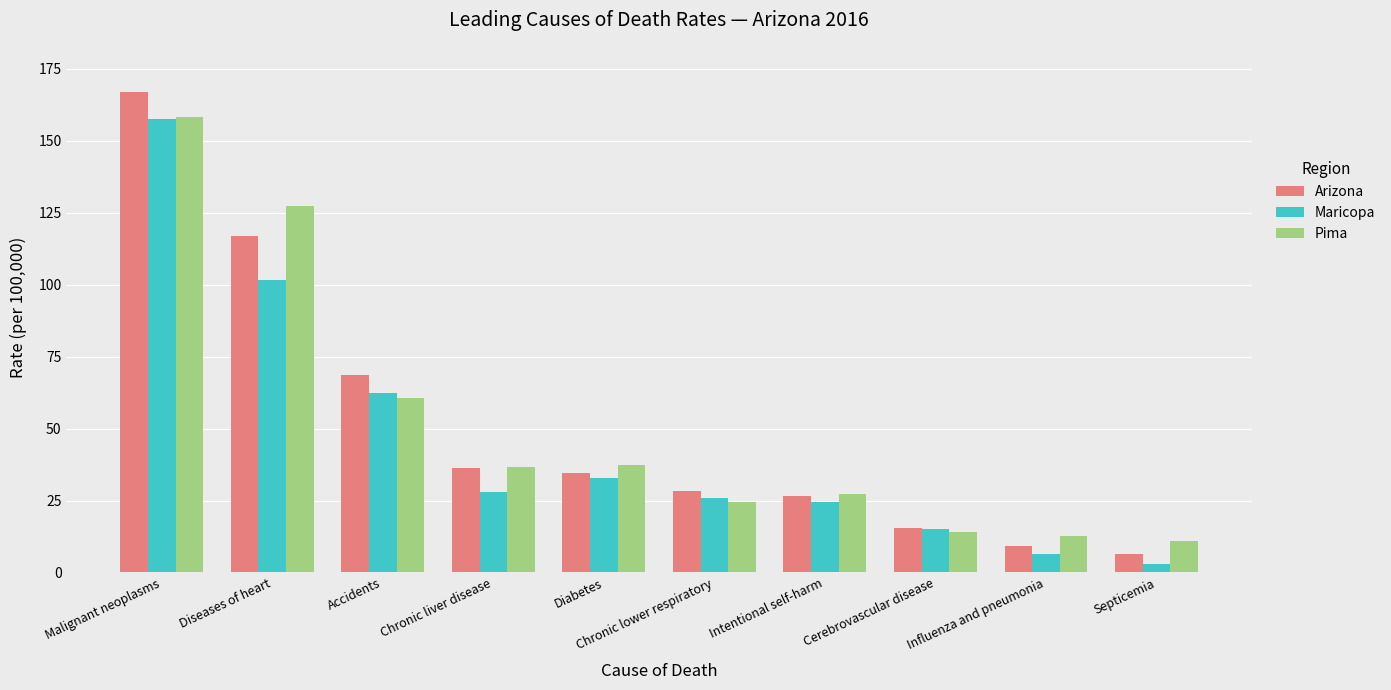

Which series has the largest range (max minus min)?

Arizona